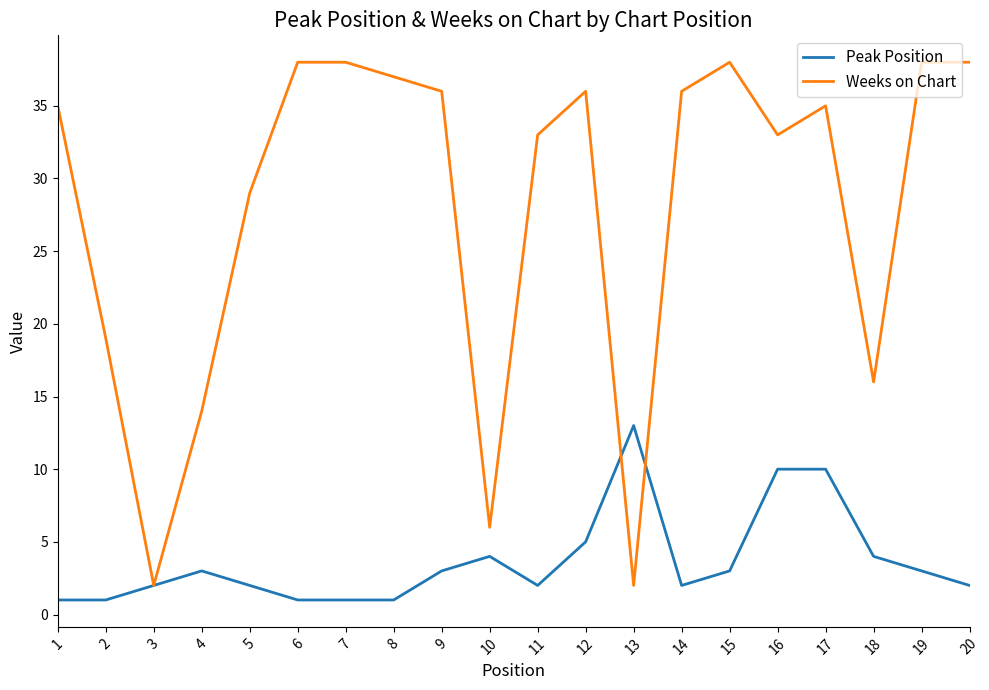

At which label is Weeks on Chart closest to 20?

2